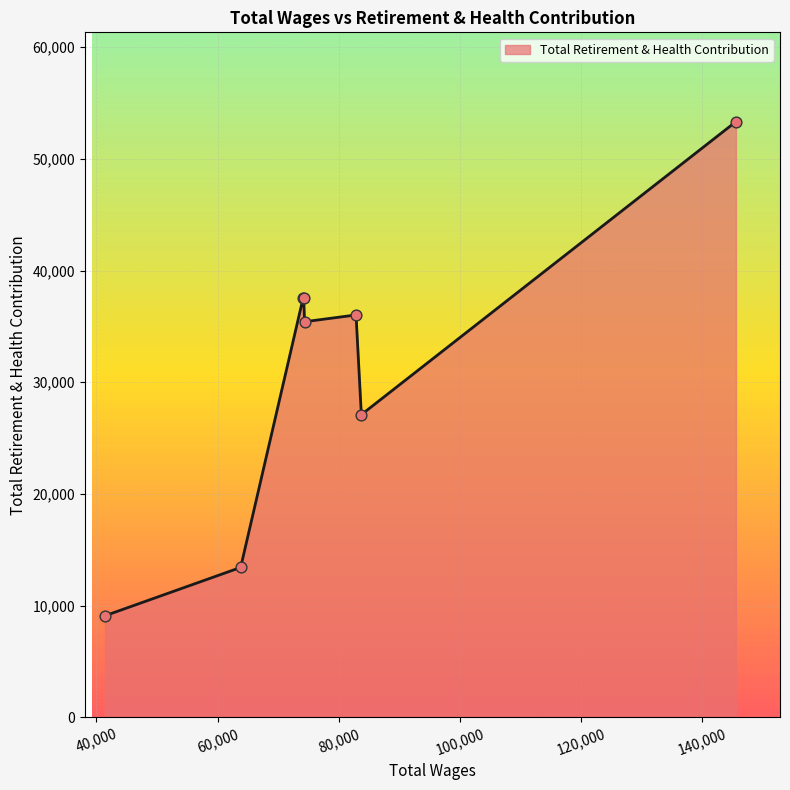

What is the smallest value displayed?

9093